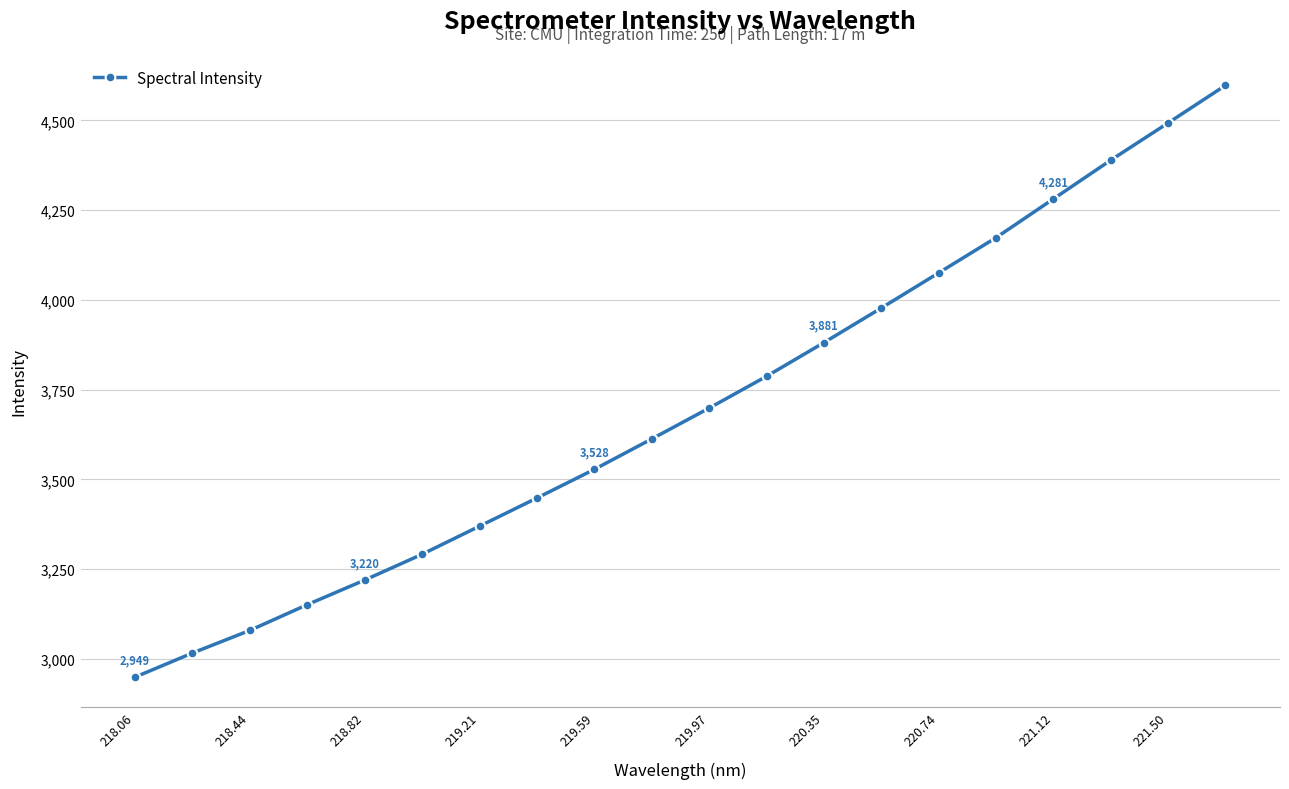

True or false: the data has more than 2 interior local peaks.

False